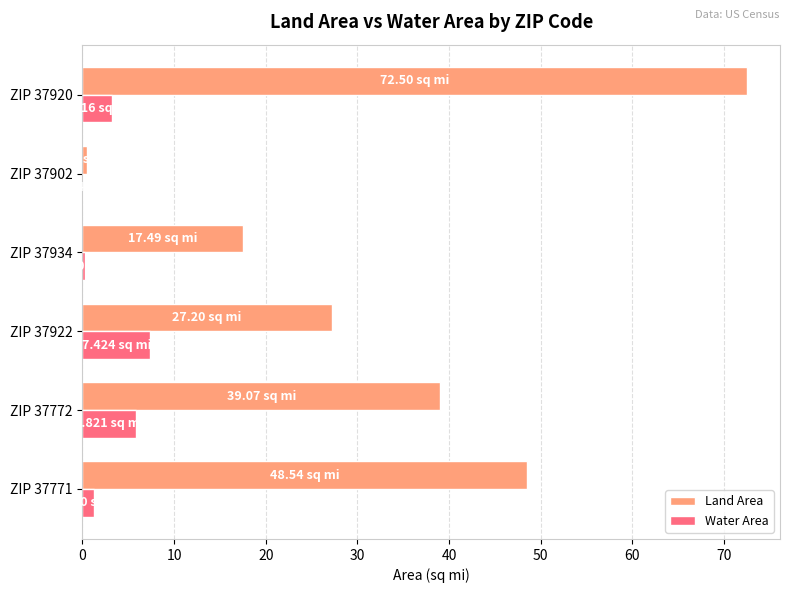

What is the total value across all series at ZIP 37920?

75.7